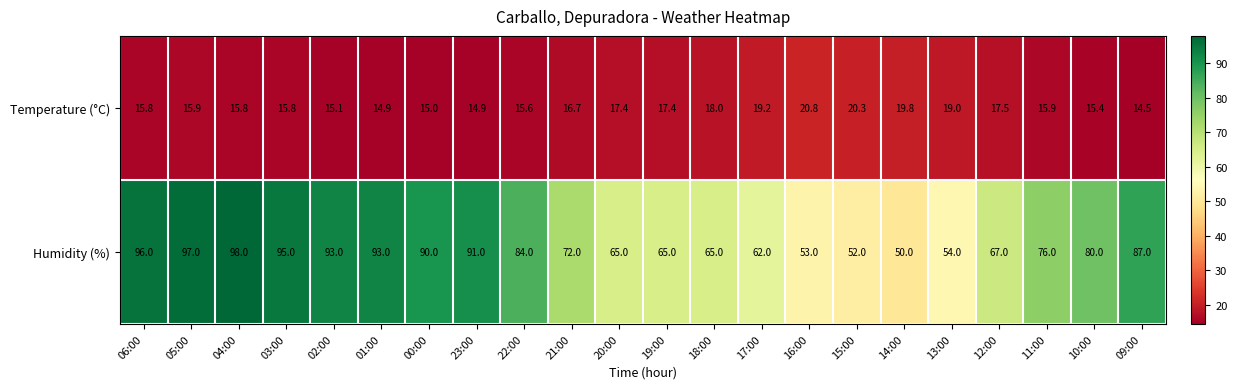

What is the difference between the second highest and second lowest values in the Temperature (°C) series?

5.4